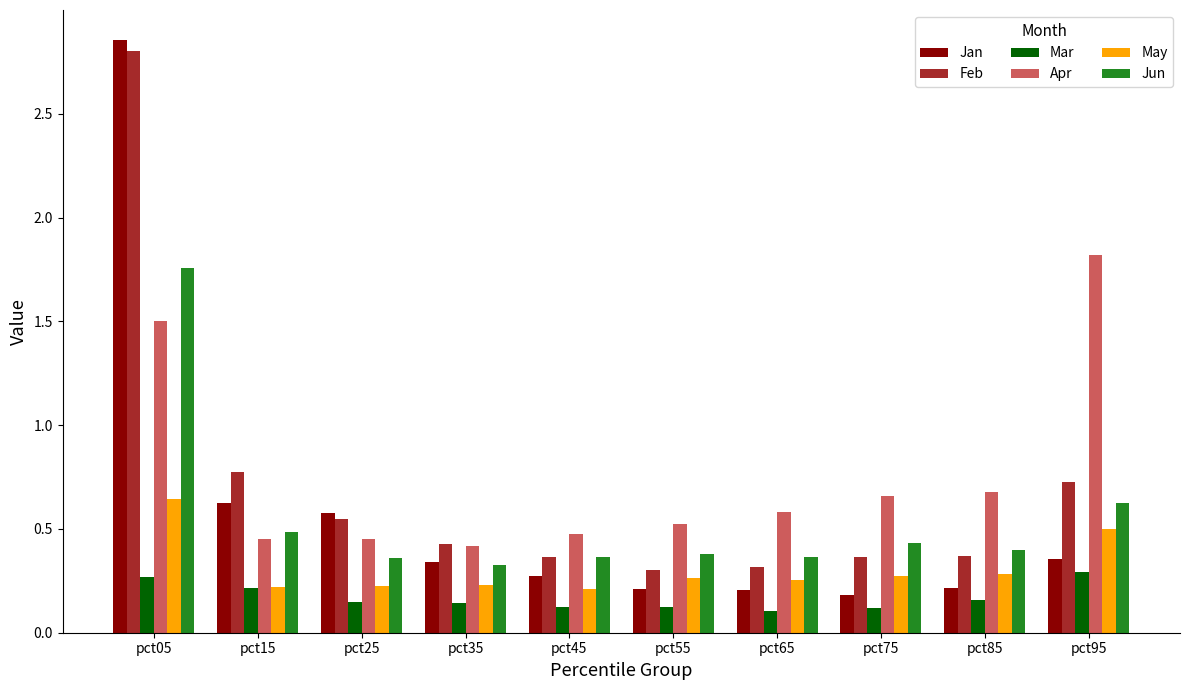

What is the difference between the maximum and minimum values in the Apr series?

1.4